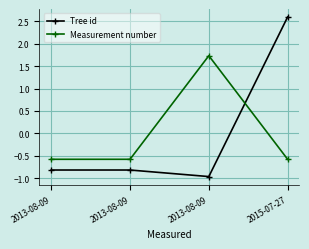

How many data points in Tree id are above 0?

1